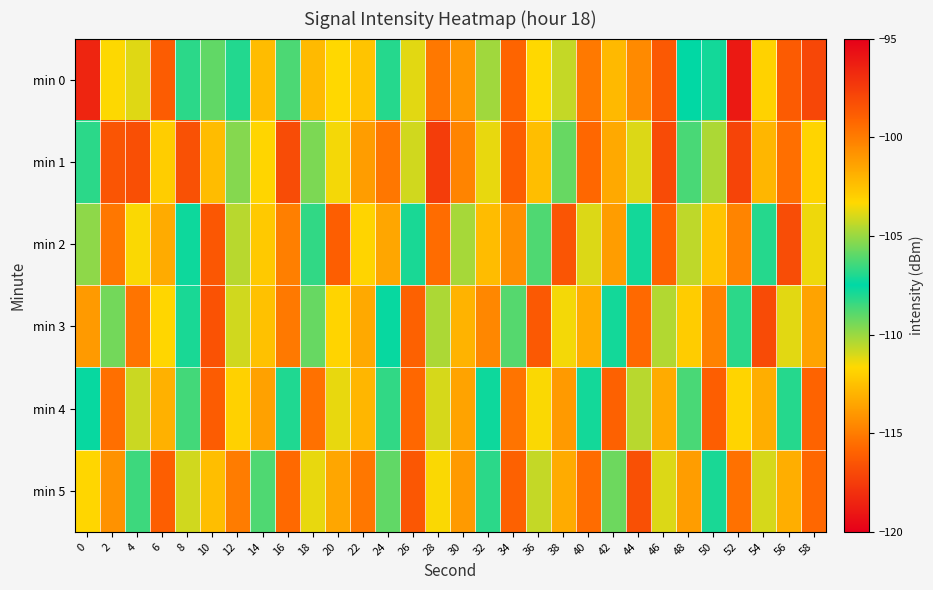

Reading left to right, transcribe all the data shown in this chart.

min 0: 0=-118.5	2=-103.4	4=-103.9	6=-98.8	8=-108.2	10=-109.1	12=-107.0	14=-102.3	16=-108.7	18=-102.2	20=-103.3	22=-102.6	24=-106.9	26=-103.8	28=-99.9	30=-101.0	32=-104.9	34=-99.1	36=-103.3	38=-104.3	40=-99.9	42=-102.2	44=-100.5	46=-98.7	48=-107.5	50=-107.8	52=-96.0	54=-103.1	56=-98.7	58=-98.0
min 1: 0=-106.8	2=-98.5	4=-98.2	6=-102.9	8=-98.3	10=-102.3	12=-105.3	14=-103.2	16=-98.1	18=-105.5	20=-103.5	22=-101.2	24=-99.8	26=-104.1	28=-97.5	30=-100.3	32=-103.7	34=-98.9	36=-102.4	38=-105.8	40=-99.2	42=-101.6	44=-103.9	46=-98.1	48=-106.3	50=-104.7	52=-97.8	54=-102.1	56=-99.5	58=-103.2
min 2: 0=-105.2	2=-99.8	4=-103.4	6=-101.7	8=-107.3	10=-98.6	12=-104.5	14=-102.8	16=-100.1	18=-106.7	20=-98.9	22=-103.2	24=-101.5	26=-107.1	28=-99.4	30=-104.8	32=-102.3	34=-100.7	36=-106.2	38=-98.5	40=-103.9	42=-101.2	44=-107.8	46=-99.1	48=-104.4	50=-102.6	52=-100.3	54=-106.9	56=-98.2	58=-103.6
min 3: 0=-101.1	2=-105.6	4=-99.7	6=-103.3	8=-107.9	10=-98.4	12=-104.1	14=-102.5	16=-99.9	18=-105.8	20=-103.2	22=-101.6	24=-107.4	26=-99.0	28=-104.7	30=-102.0	32=-100.4	34=-106.1	36=-98.7	38=-103.5	40=-101.8	42=-107.2	44=-99.3	46=-104.6	48=-102.9	50=-100.2	52=-106.8	54=-98.1	56=-103.8	58=-101.4
min 4: 0=-107.6	2=-99.5	4=-104.2	6=-101.9	8=-106.4	10=-98.8	12=-103.1	14=-101.3	16=-107.0	18=-99.6	20=-103.7	22=-102.1	24=-106.7	26=-99.2	28=-104.0	30=-101.4	32=-107.3	34=-99.7	36=-103.4	38=-101.1	40=-107.8	42=-99.0	44=-104.5	46=-101.7	48=-106.3	50=-98.9	52=-103.2	54=-101.8	56=-106.9	58=-99.1
min 5: 0=-103.3	2=-100.8	4=-106.5	6=-98.9	8=-104.1	10=-102.4	12=-100.0	14=-106.2	16=-99.3	18=-103.7	20=-101.5	22=-99.8	24=-105.9	26=-98.6	28=-103.4	30=-101.1	32=-106.8	34=-99.0	36=-104.3	38=-101.7	40=-99.4	42=-105.7	44=-98.3	46=-103.9	48=-101.2	50=-107.1	52=-99.6	54=-104.0	56=-101.8	58=-99.2